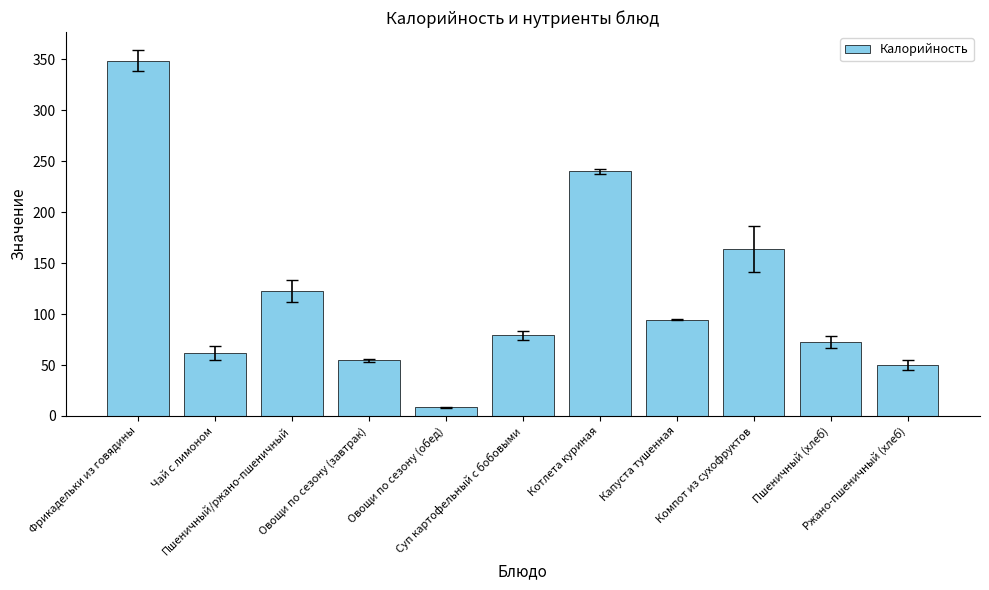

List the labels in order of value, smallest first.

Овощи по сезону (обед), Ржано-пшеничный (хлеб), Овощи по сезону (завтрак), Чай с лимоном, Пшеничный (хлеб), Суп картофельный с бобовыми, Капуста тушенная, Пшеничный/ржано-пшеничный, Компот из сухофруктов, Котлета куриная, Фрикадельки из говядины